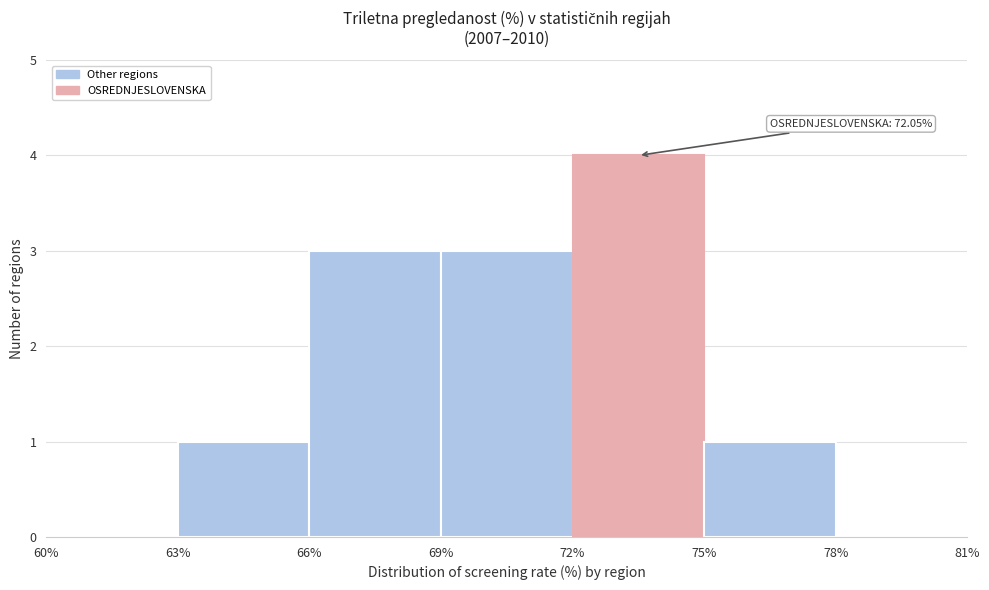

Which range on the x-axis has the tallest bar?

72% to 75%